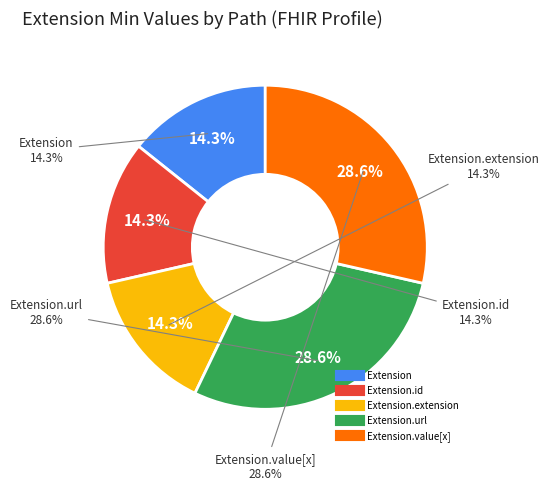

Is the sum of Extension.id and Extension.value[x] greater than half?

No